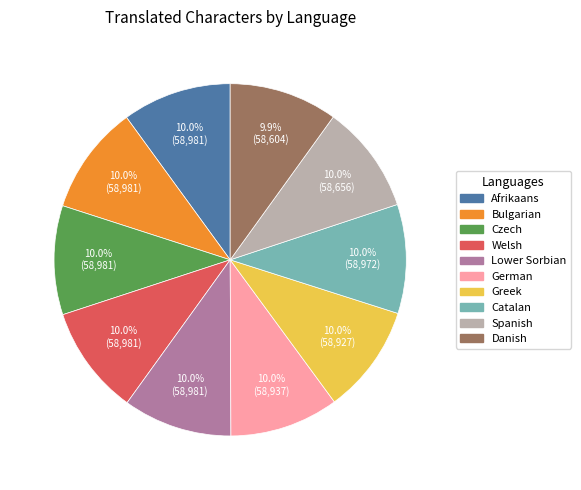

Is there any slice that represents more than half of the pie?

No